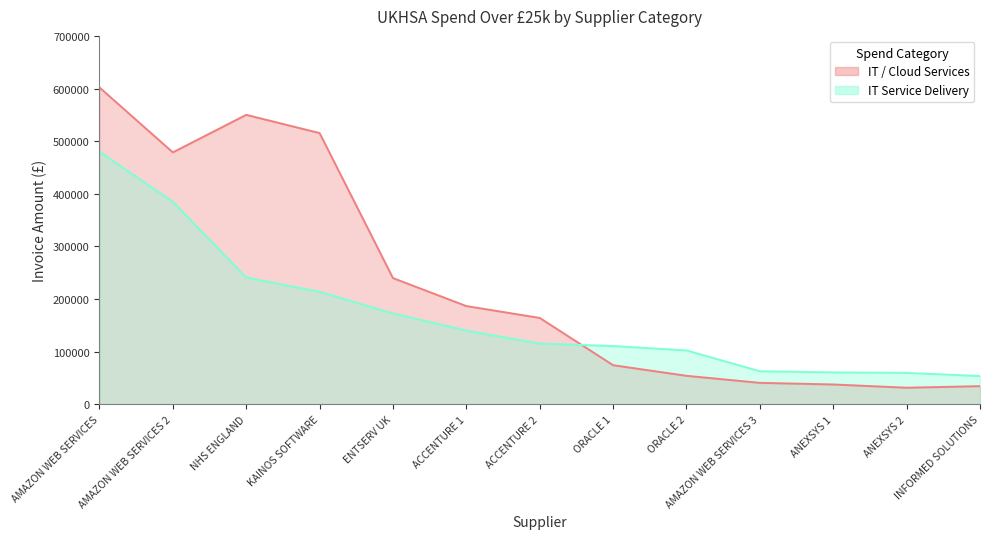

Which category has the lowest value in the IT / Cloud Services series?

ANEXSYS 2